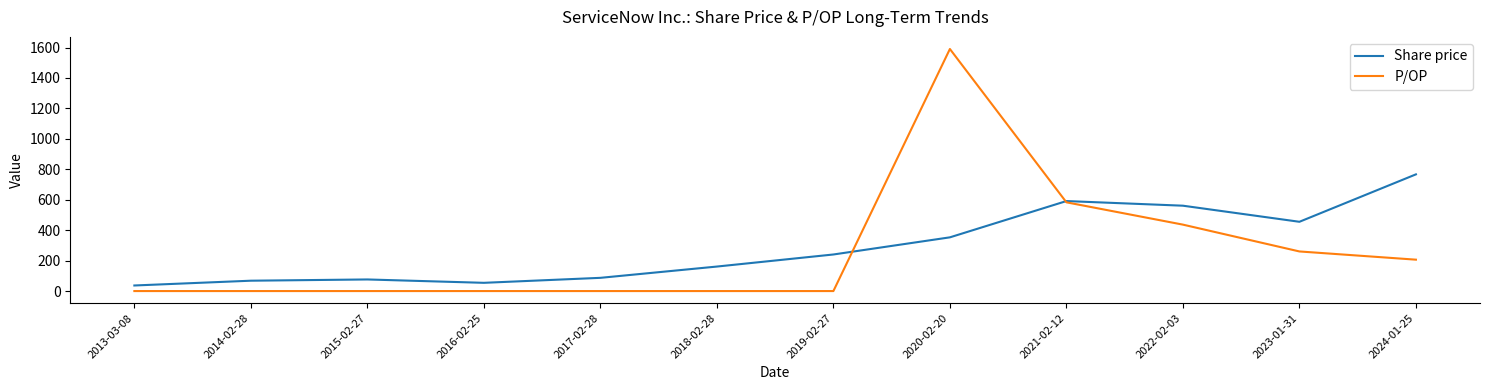

Reading left to right, what are all the values shown in this chart?

Share price: 2013-03-08=36.7	2014-02-28=68.1	2015-02-27=76.3	2016-02-25=54.2	2017-02-28=86.9	2018-02-28=161.0	2019-02-27=240.3	2020-02-20=352.9	2021-02-12=591.3	2022-02-03=560.9	2023-01-31=455.1	2024-01-25=766.7
P/OP: 2013-03-08=0.0	2014-02-28=0.0	2015-02-27=0.0	2016-02-25=0.0	2017-02-28=0.0	2018-02-28=0.0	2019-02-27=0.0	2020-02-20=1590.3	2021-02-12=583.1	2022-02-03=436.5	2023-01-31=260.3	2024-01-25=206.3